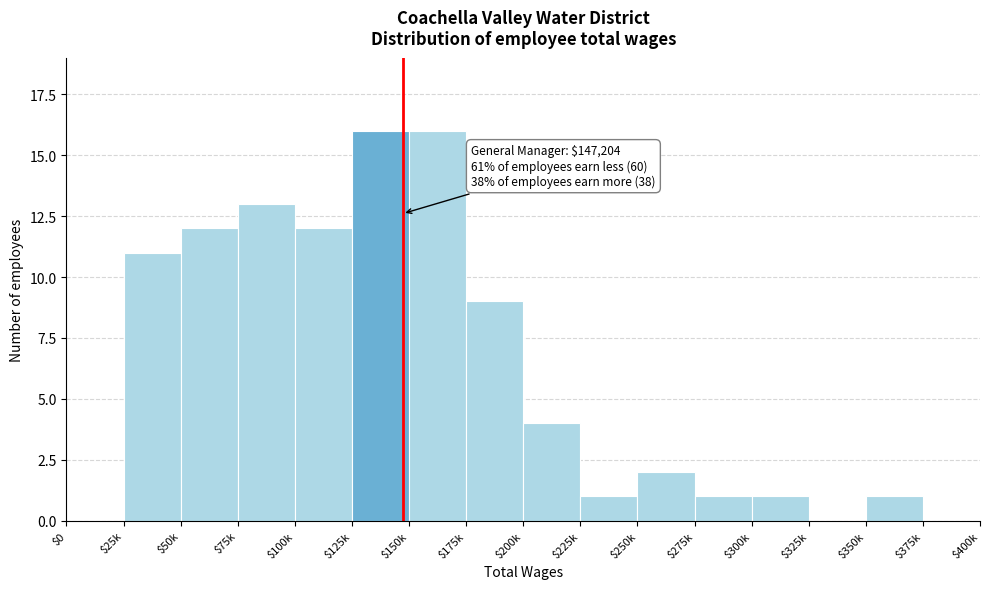

Where is the data nearest to the value 8?

$175k